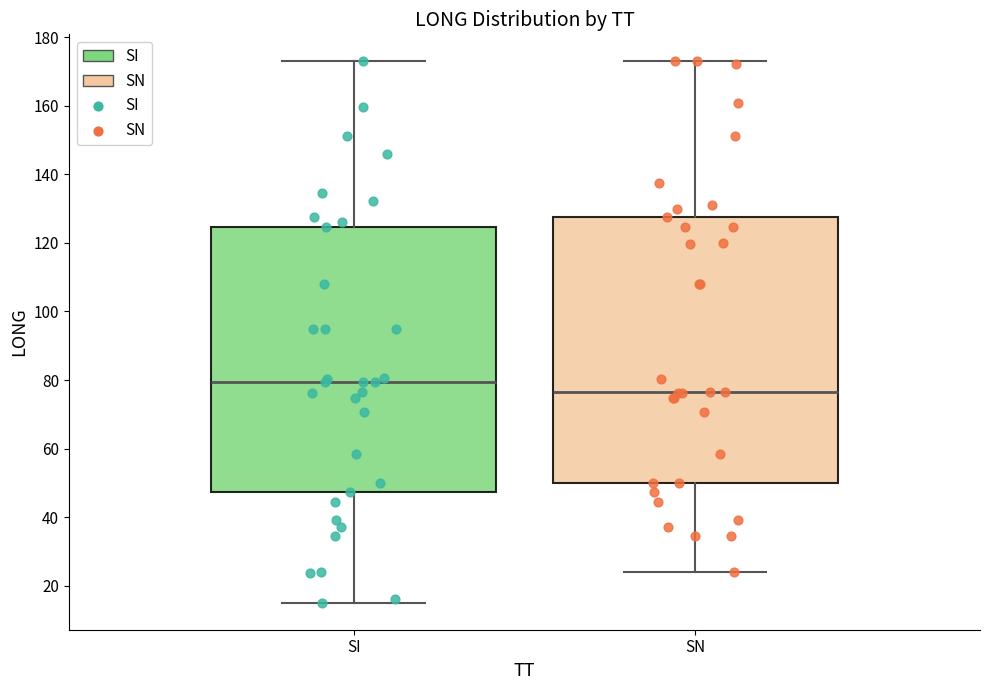

Reading left to right, transcribe this box plot: for each box, give where its median line is, the range the box spans, and where its two whiskers end, as read against the y-axis. The values are not printed on the chart, so give them approximately, as read against the axis.

SI: median 80, box 48 to 124, whiskers 16 to 172
SN: median 76, box 50 to 128, whiskers 24 to 172